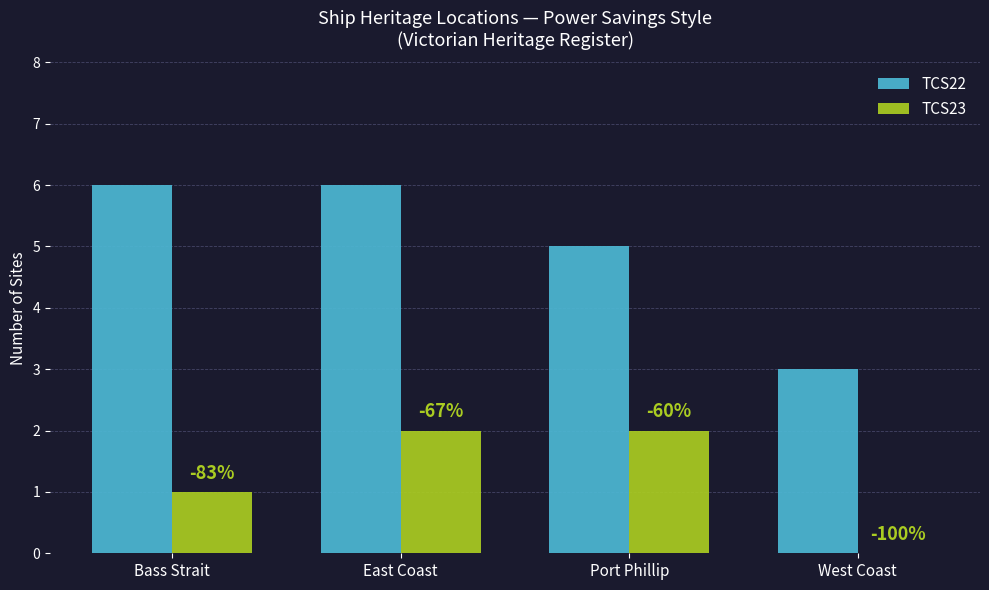

What are all the series names shown in the legend?

TCS22, TCS23